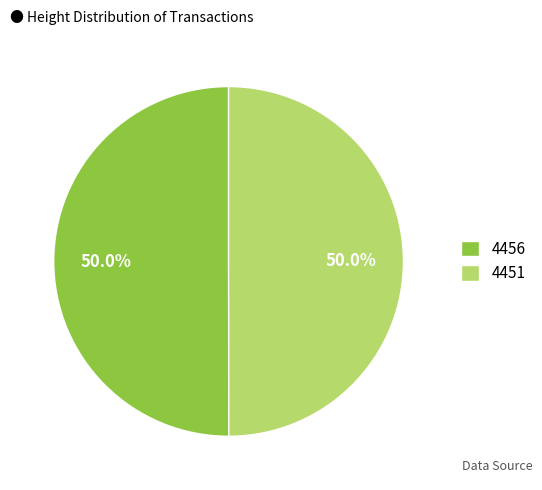

How many slices are in this pie chart?

2